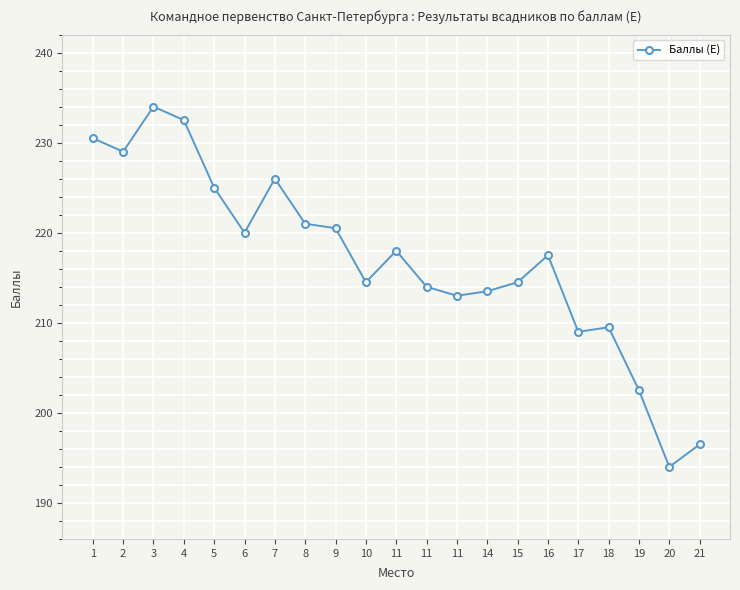

Between 21 and 18, which is larger?

18